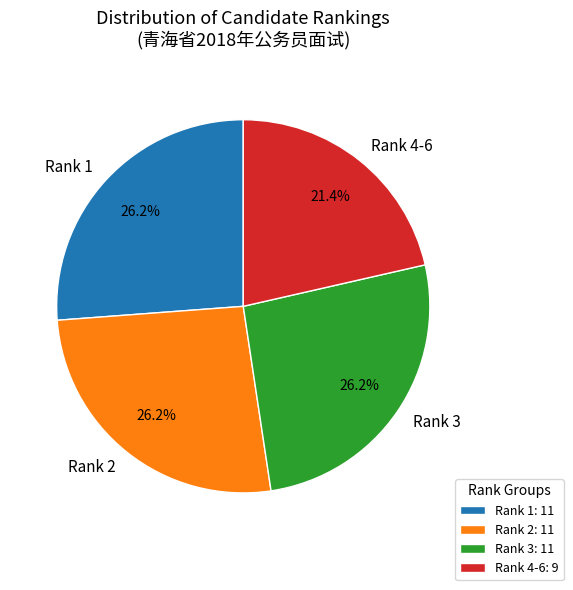

What portion of the pie excludes Rank 4-6?

78.6%